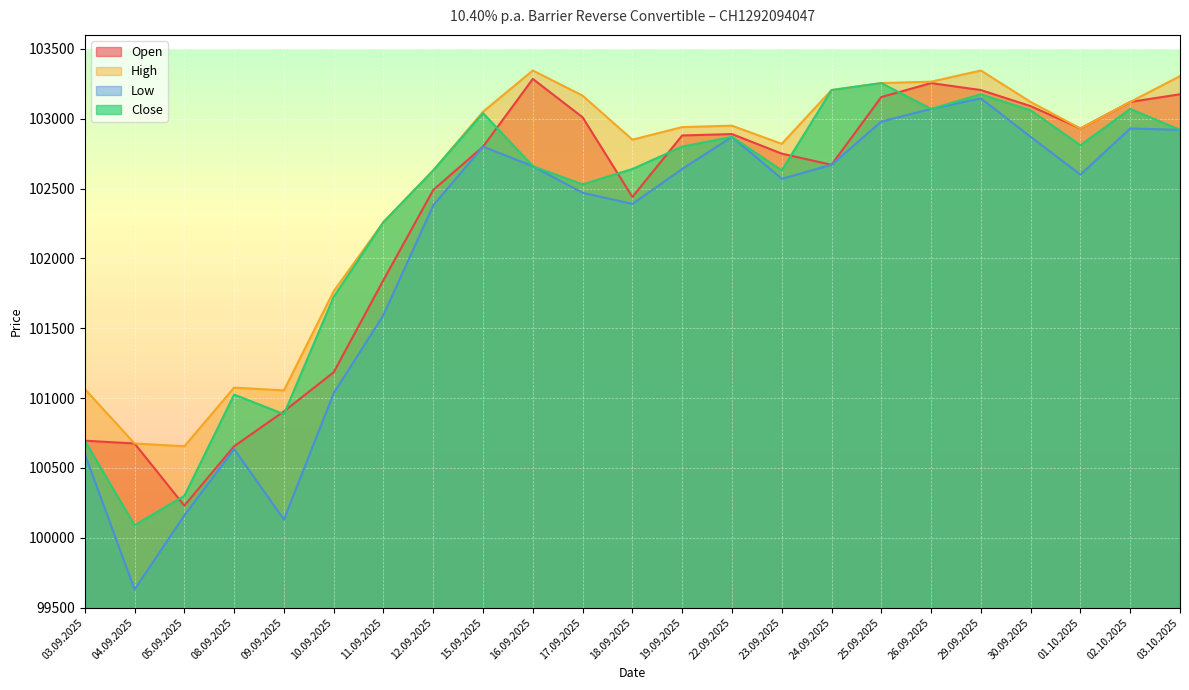

At which label does Low reach its minimum?

04.09.2025